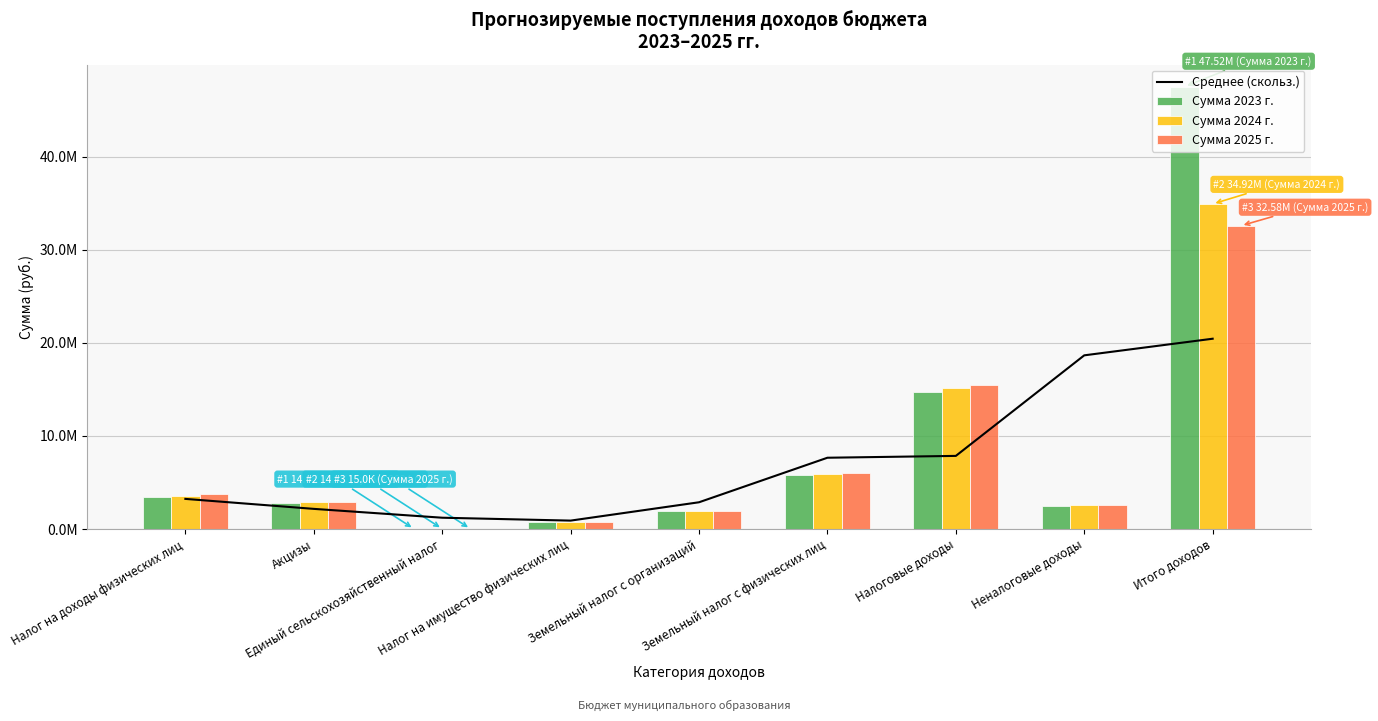

Between Акцизы and Земельный налог с организаций, which series saw the biggest shift?

Сумма 2025 г.